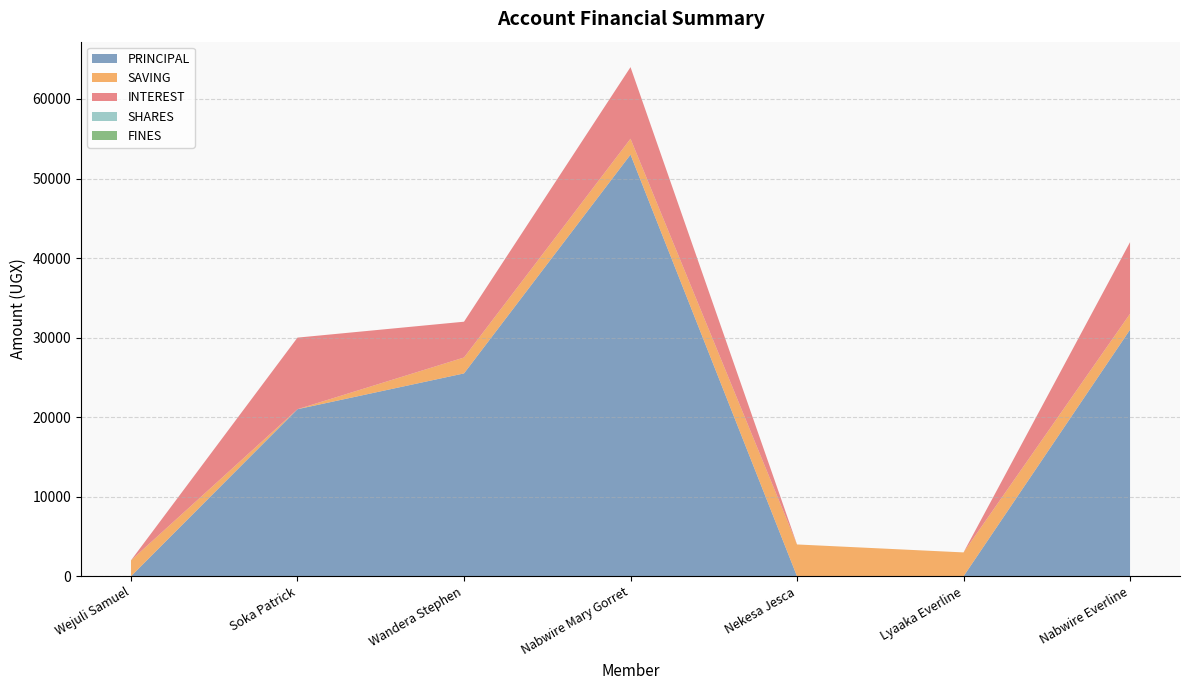

Reading left to right, what are all the values shown in this chart?

PRINCIPAL: Wejuli Samuel=0	Soka Patrick=21000	Wandera Stephen=25500	Nabwire Mary Gorret=53000	Nekesa Jesca=0	Lyaaka Everline=0	Nabwire Everline=31000
SAVING: Wejuli Samuel=2000	Soka Patrick=0	Wandera Stephen=2000	Nabwire Mary Gorret=2000	Nekesa Jesca=4000	Lyaaka Everline=3000	Nabwire Everline=2000
INTEREST: Wejuli Samuel=0	Soka Patrick=9000	Wandera Stephen=4500	Nabwire Mary Gorret=9000	Nekesa Jesca=0	Lyaaka Everline=0	Nabwire Everline=9000
SHARES: Wejuli Samuel=0	Soka Patrick=0	Wandera Stephen=0	Nabwire Mary Gorret=0	Nekesa Jesca=0	Lyaaka Everline=0	Nabwire Everline=0
FINES: Wejuli Samuel=0	Soka Patrick=0	Wandera Stephen=0	Nabwire Mary Gorret=0	Nekesa Jesca=0	Lyaaka Everline=0	Nabwire Everline=0